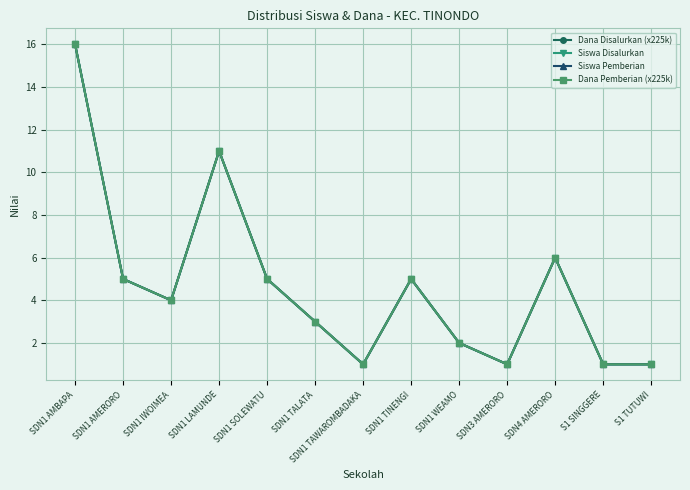

Does the chart have visible grid lines?

Yes